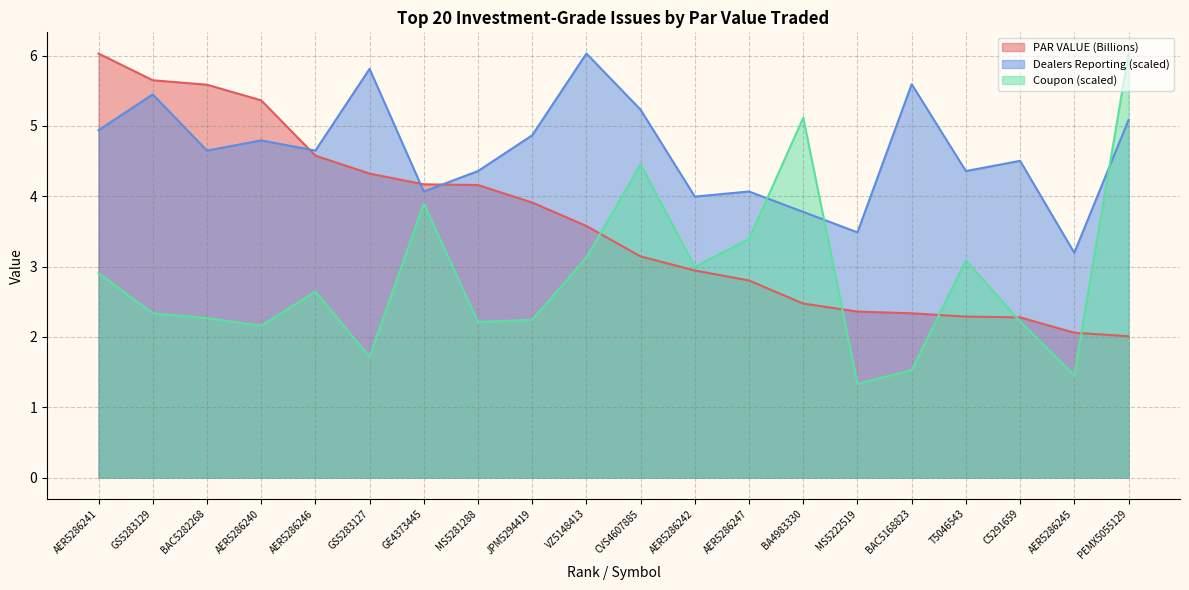

True or false: PAR VALUE (Billions) has more than 1 interior local peaks.

False